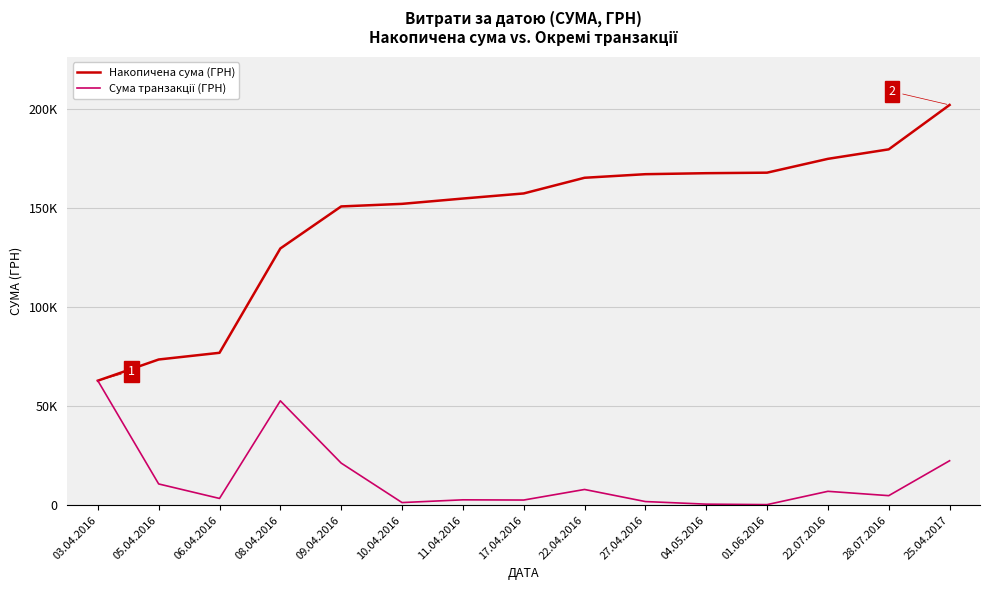

Reading left to right, what are all the values shown in this chart?

Накопичена сума (ГРН): 62906.0	73618.8	77005.9	129737.9	150989.0	152290.1	154976.5	157554.5	165476.8	167287.6	167791.6	168055.6	175044.6	179843.1	202284.3
Сума транзакції (ГРН): 62906.0	10712.8	3387.1	52732.1	21251.0	1301.2	2686.3	2578.0	7922.3	1810.9	504.0	264.0	6988.9	4798.5	22441.2